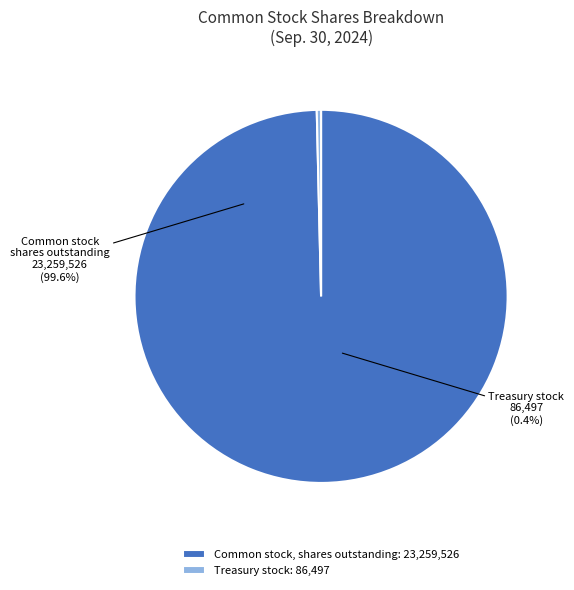

Count the number of slices in the pie.

2